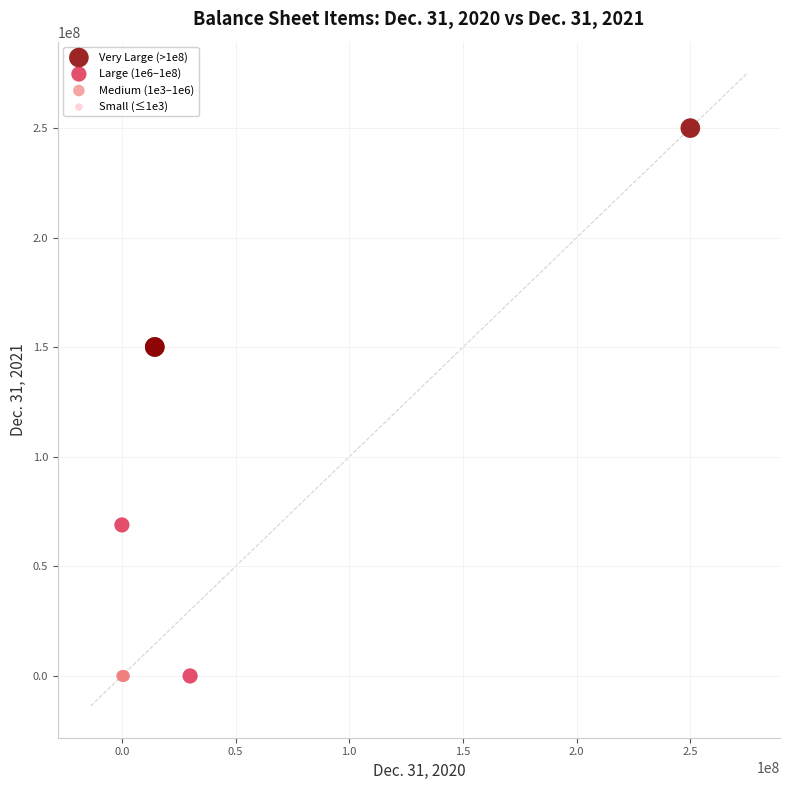

Which series has the largest Y range (max minus min)?

Very Large (>1e8)